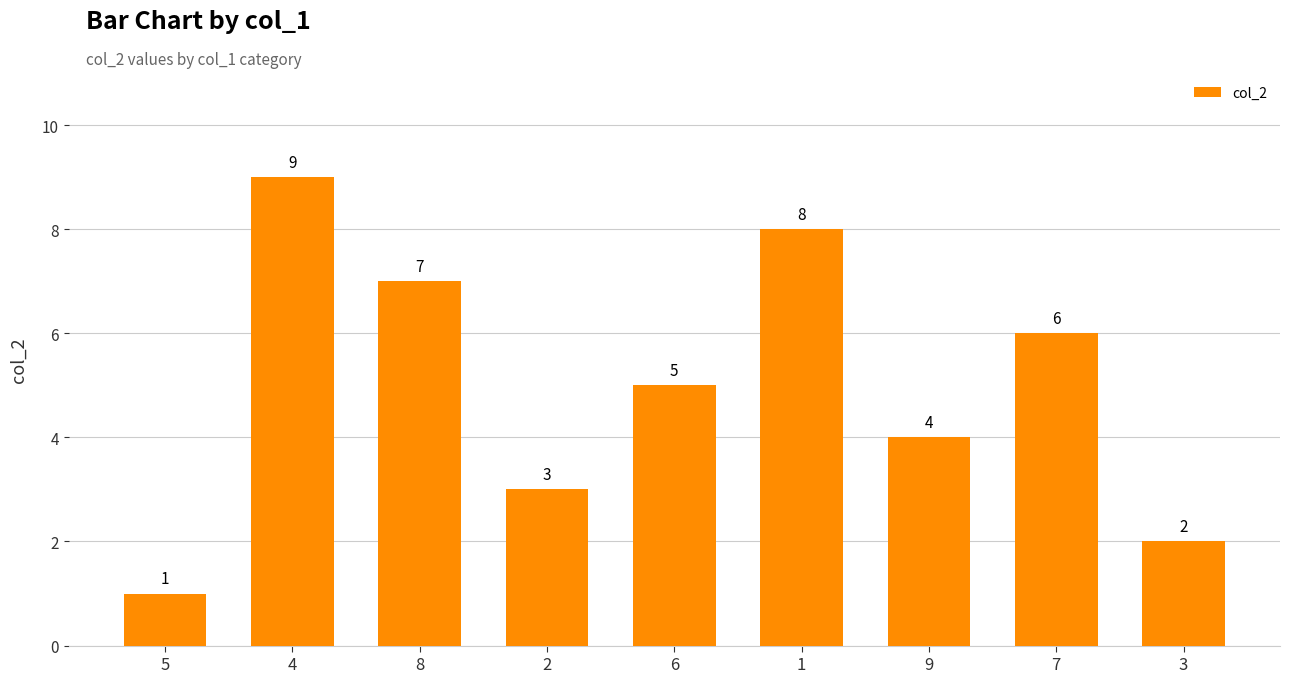

What is the difference between the values at 2 and 5?

2